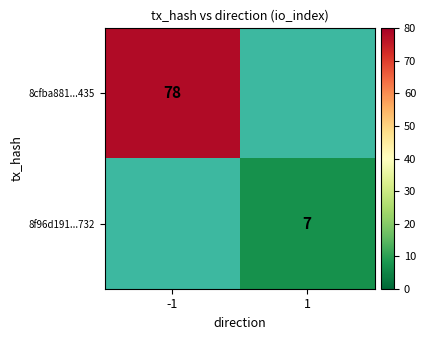

List the labels in order of 8f96d191...732 value, largest first.

1, -1